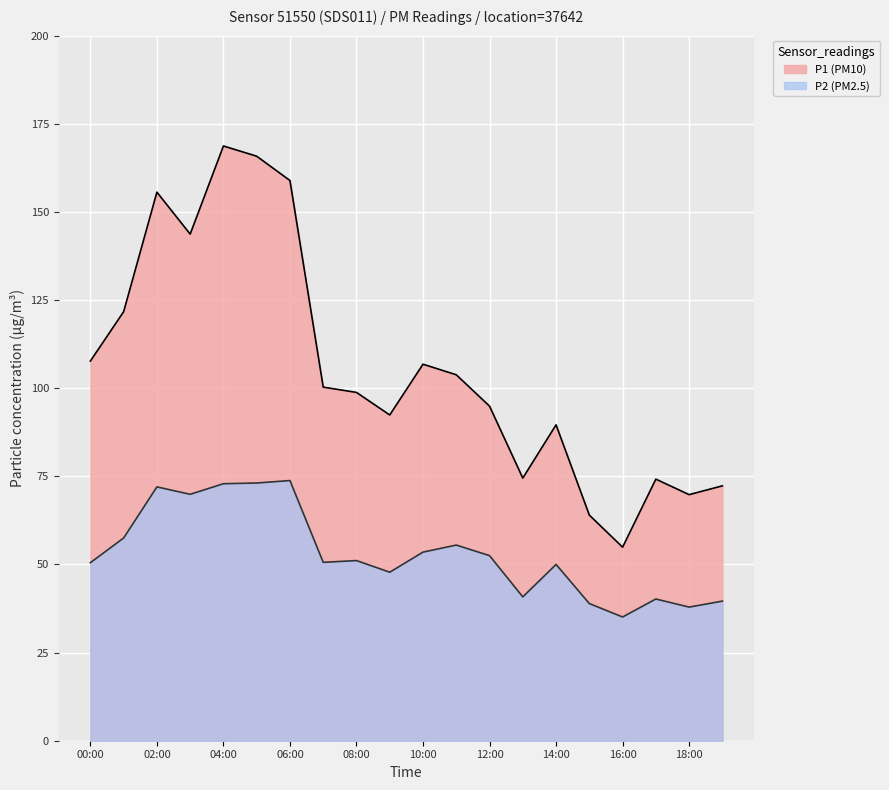

What is the average value of the P1 series?

105.9